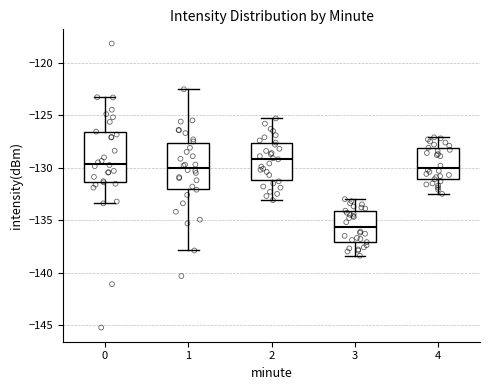

Reading left to right, read every box against the y-axis: the position of its median line, the range the box covers, and the ends of its whiskers. The values are not printed on the chart, so give them approximately, as read against the axis.

0: median -129.5, box -131.5 to -126.5, whiskers -133.5 to -123.5
1: median -130.0, box -132.0 to -127.5, whiskers -138.0 to -122.5
2: median -129.0, box -131.0 to -127.5, whiskers -133.0 to -125.5
3: median -135.5, box -137.0 to -134.0, whiskers -138.5 to -133.0
4: median -130.0, box -131.0 to -128.0, whiskers -132.5 to -127.0